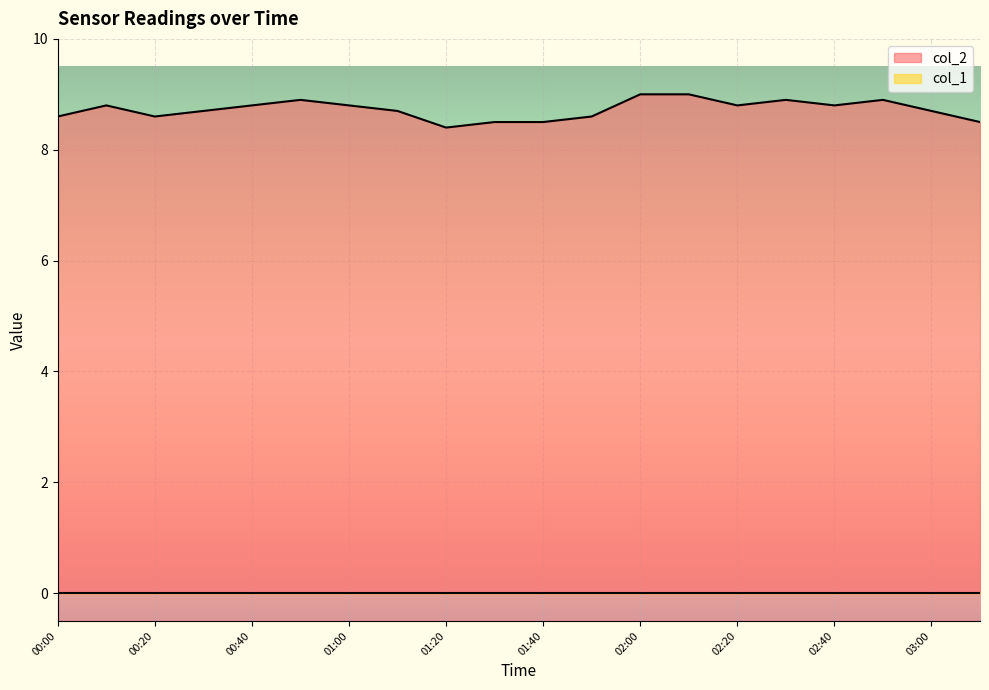

How many points are lower than both their immediate neighbors (excluding endpoints)?

4